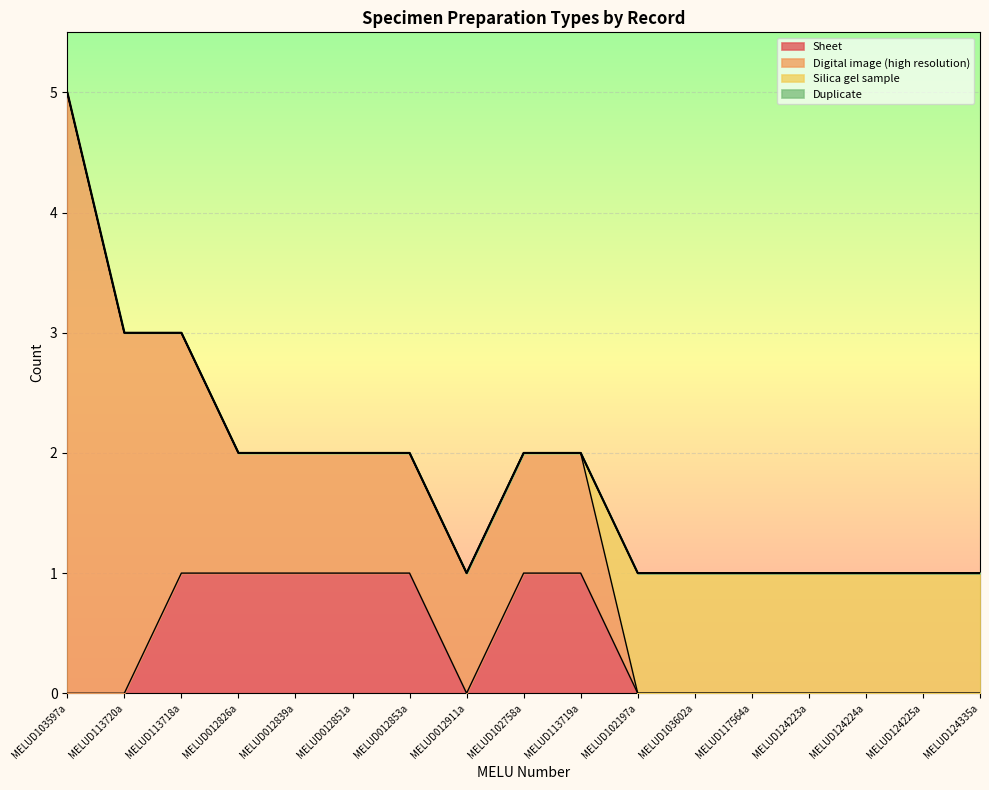

What are all the series names shown in the legend?

Sheet, Digital image (high resolution), Silica gel sample, Duplicate